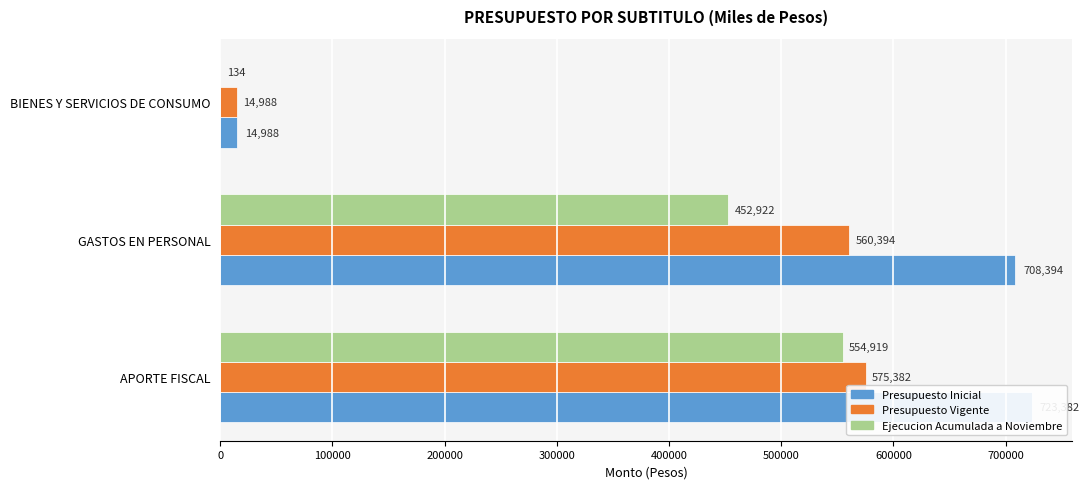

True or false: Presupuesto Inicial has a value of 24599 at 200000.

False